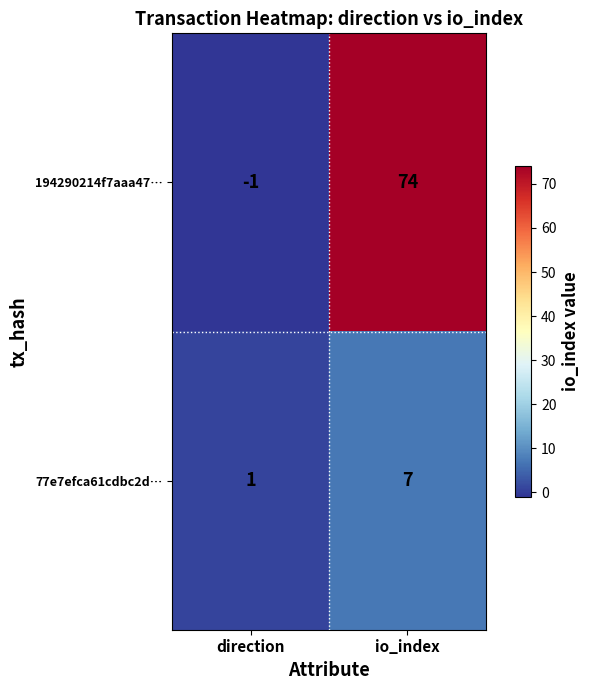

What is the spread (max minus min) of values at direction?

2